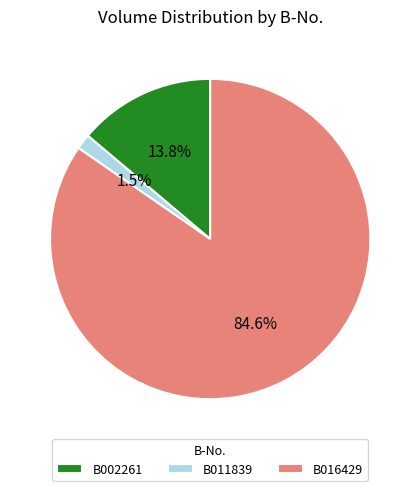

Do B002261 and B016429 together represent more than half of the pie?

Yes